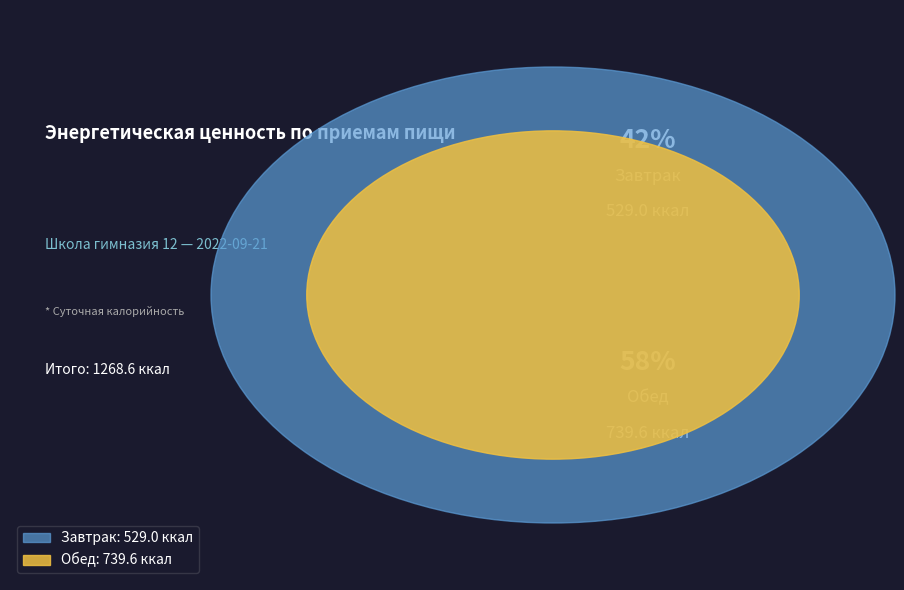

To the nearest percent, what portion does Завтрак represent?

42%